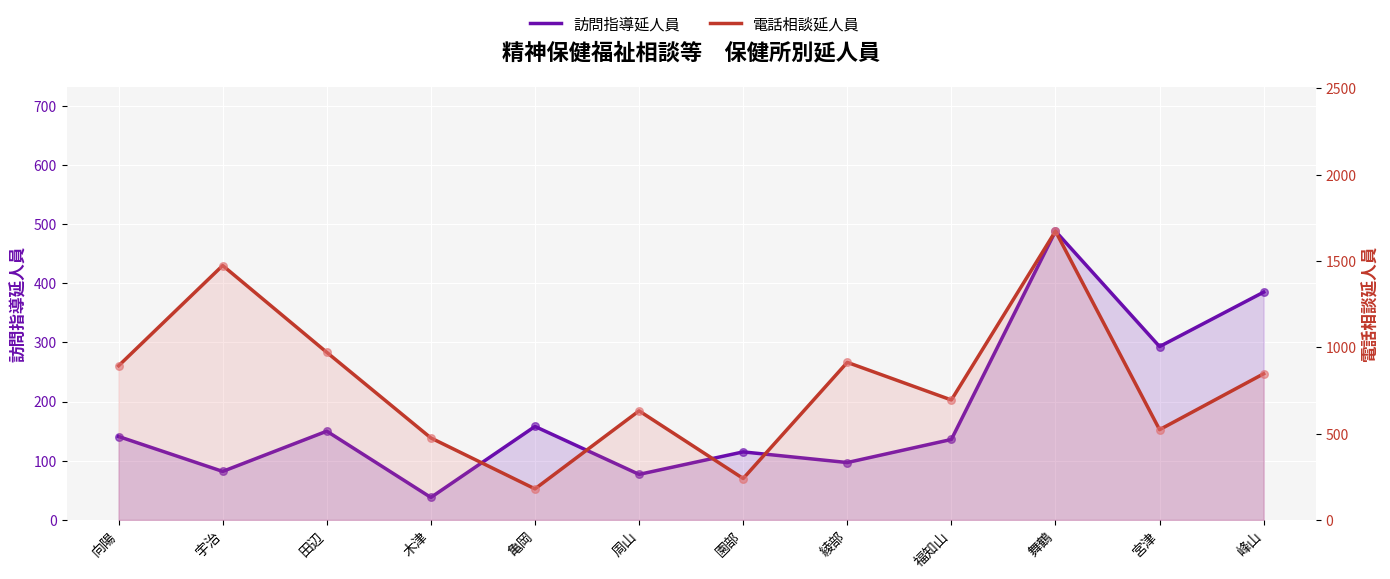

Which series reaches the maximum Y coordinate?

電話相談延人員